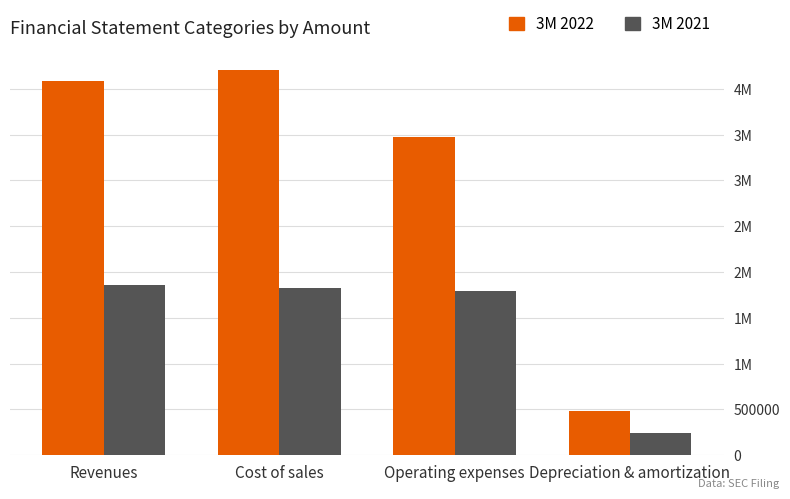

Reading left to right, extract all data points from this chart.

3M 2022: 4091403	4208155	3476261	480632
3M 2021: 1863599	1825739	1794575	237788